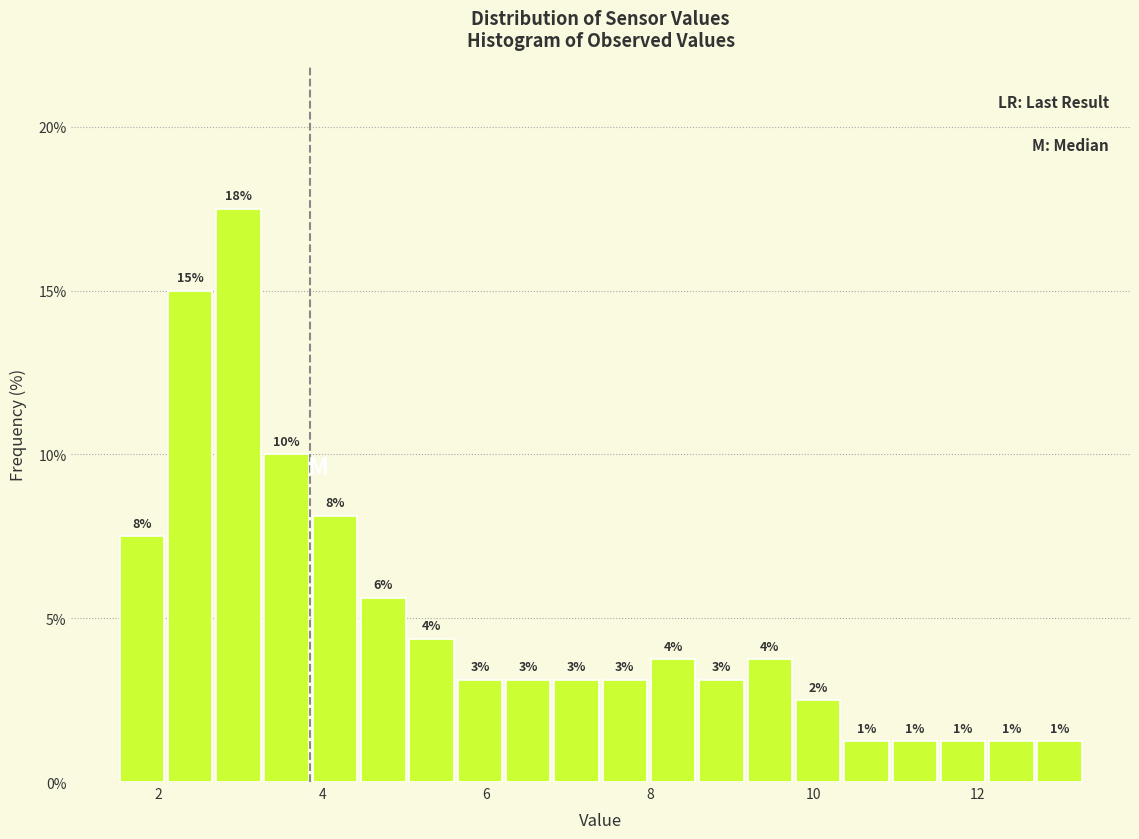

Around what value on the x-axis is the tallest bar? Give the approximate position of its centre, as read against the axis.

3.0